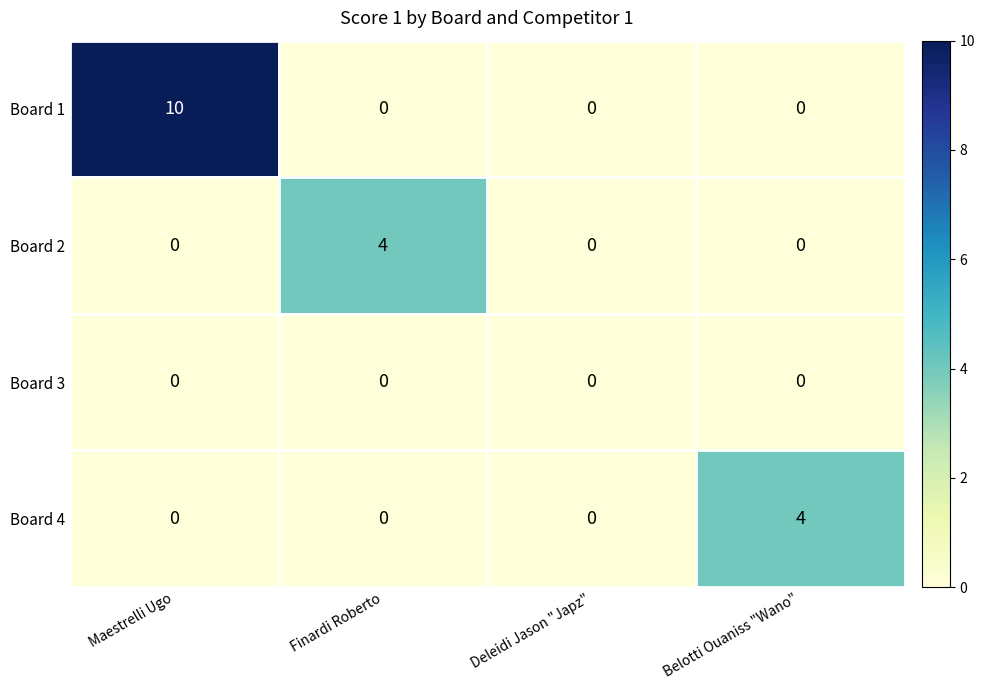

Reading right to left, what are all the values shown in this chart?

Board 1: 0	0	0	10
Board 2: 0	0	4	0
Board 3: 0	0	0	0
Board 4: 4	0	0	0